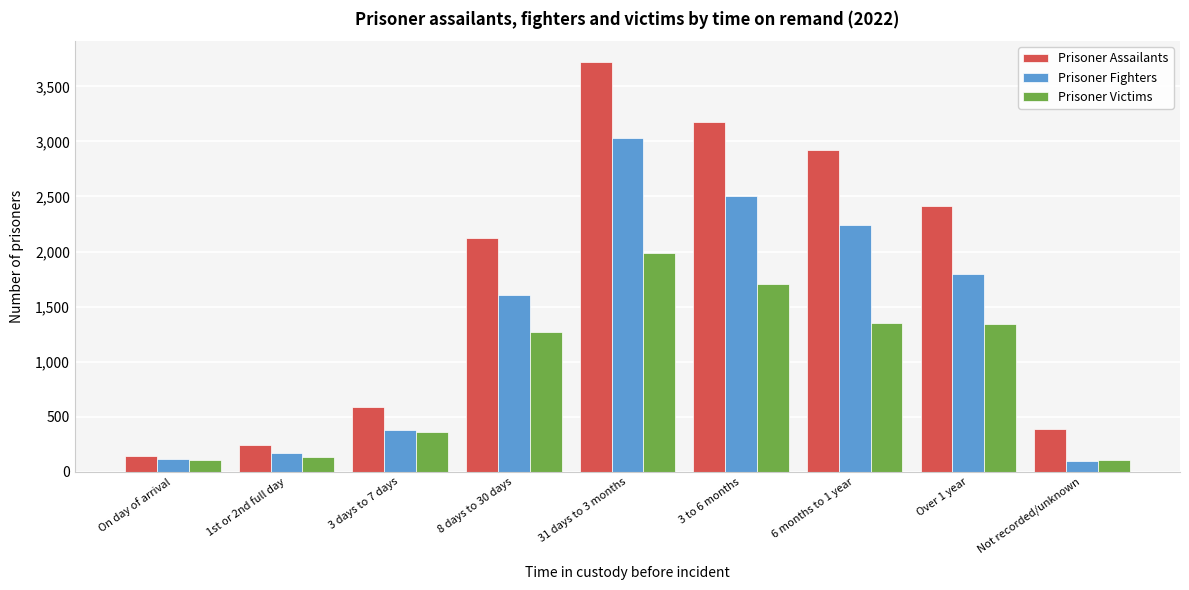

The value of Prisoner Assailants at 8 days to 30 days is 2127. True or false?

True